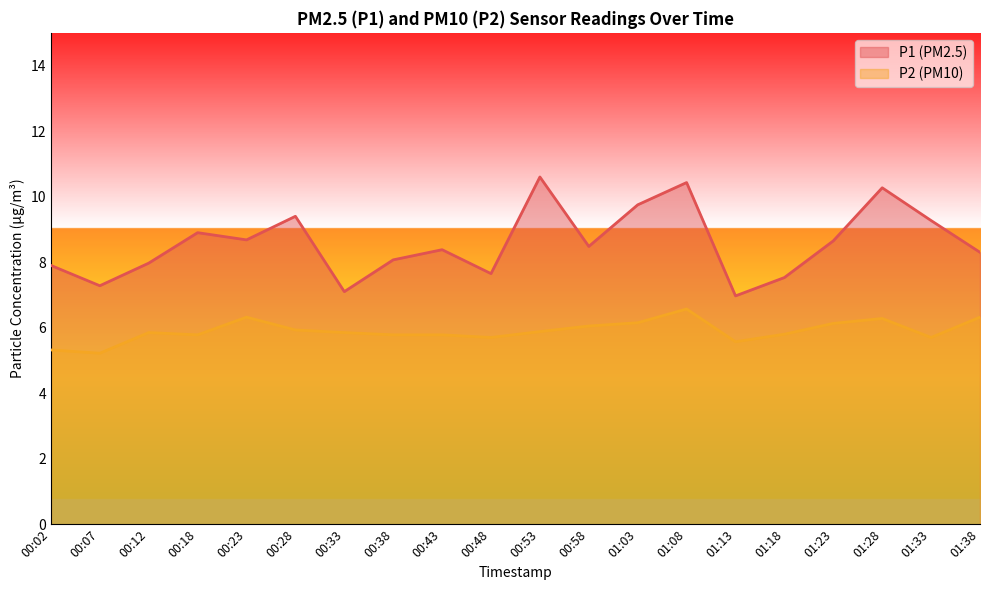

True or false: P2 and P1 cross at least once.

False